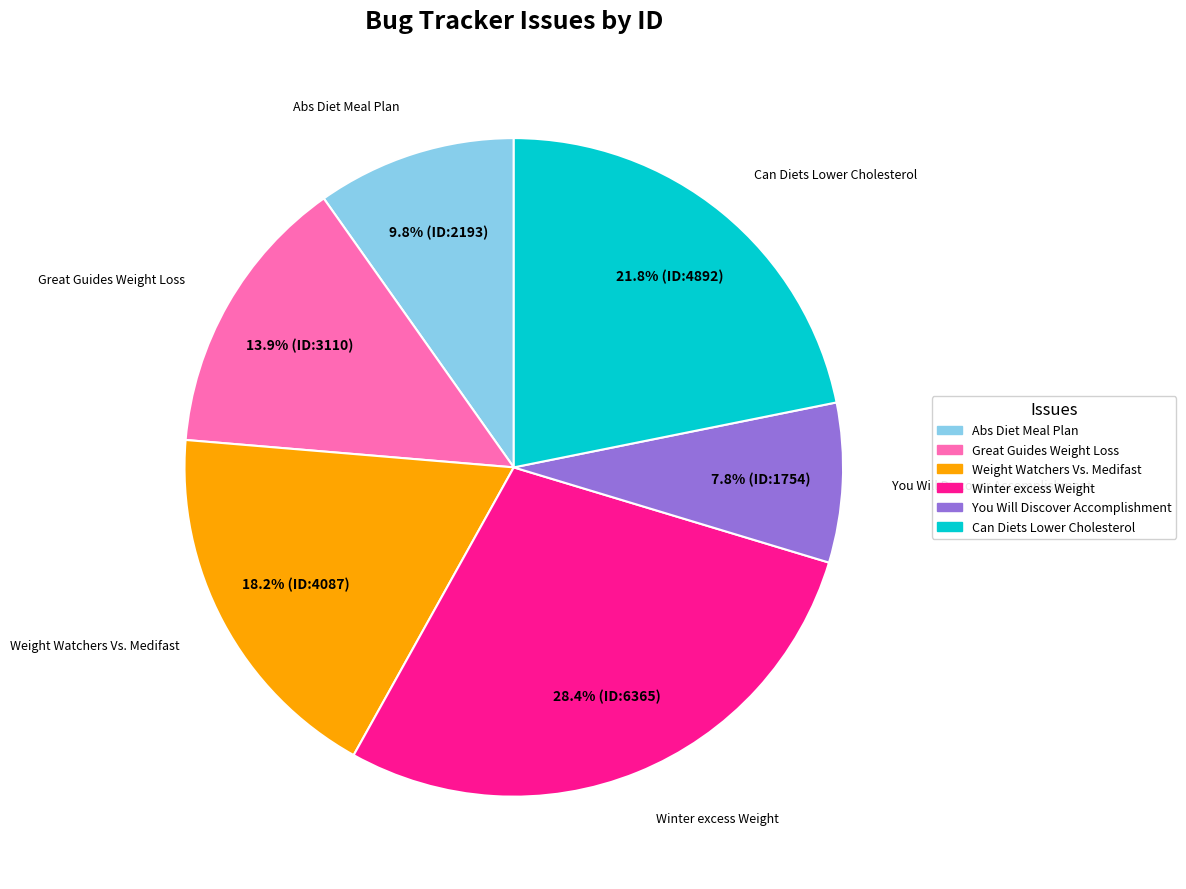

Which category has the smallest portion of the pie?

You Will Discover Accomplishment